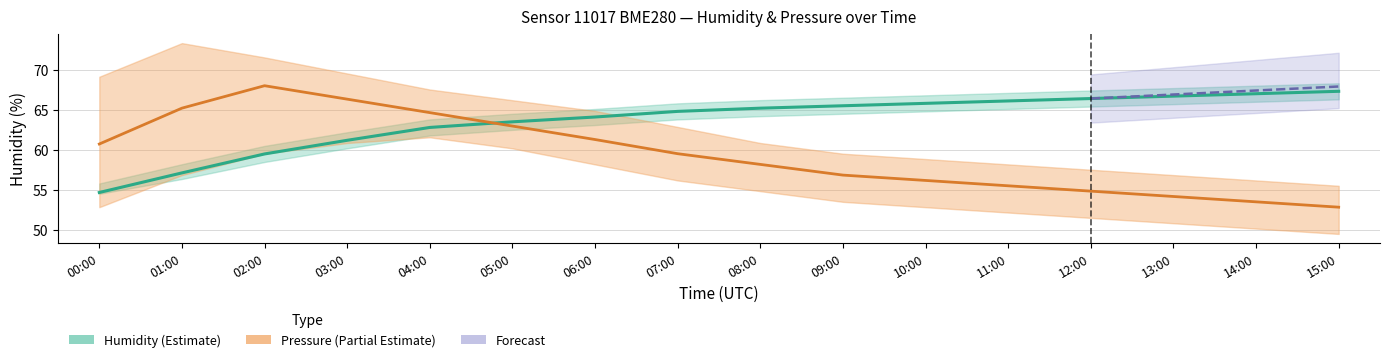

True or false: Pressure (mean) and Humidity (mean) intersect in this chart.

True